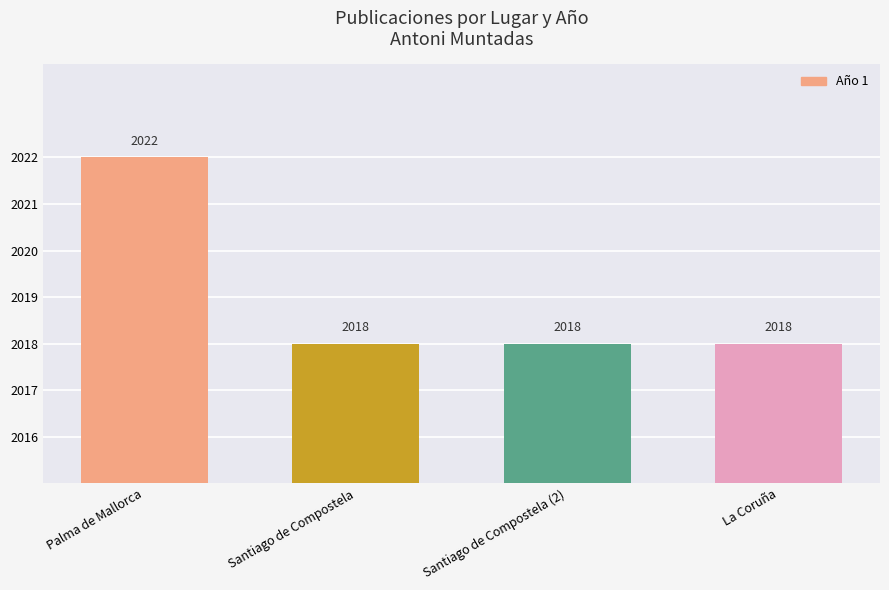

The chart shows a value of 2627 at La Coruña. True or false?

False